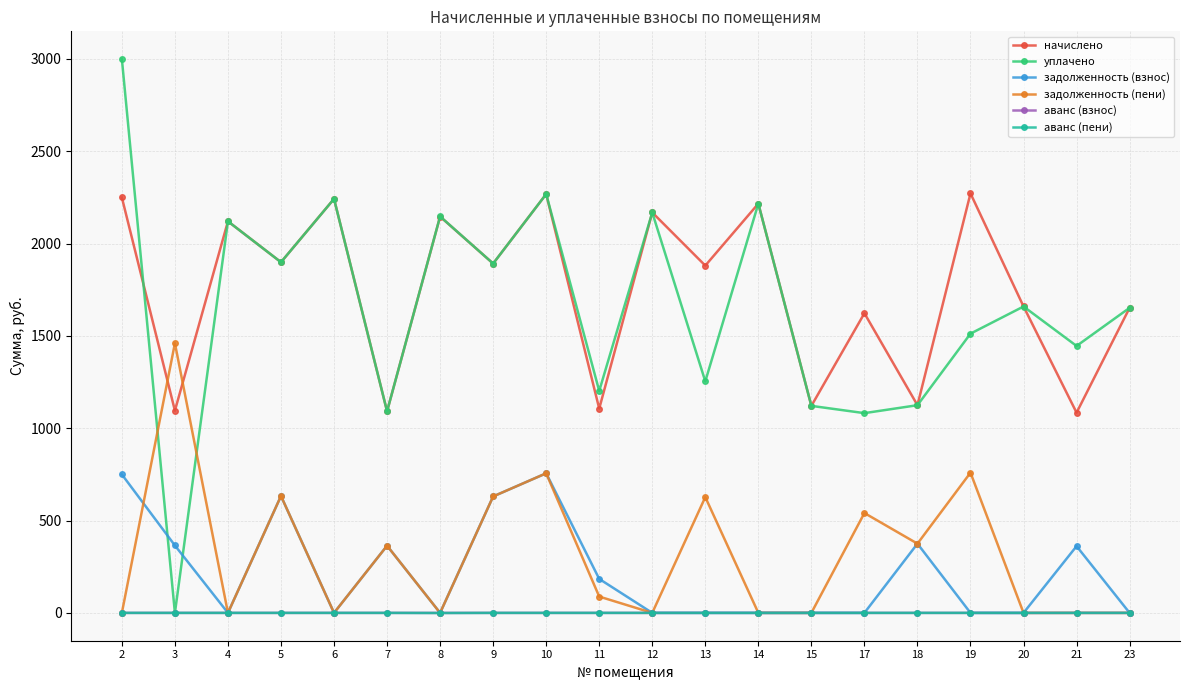

True or false: задолженность (пени) has a value of 485.8 at 21.

False